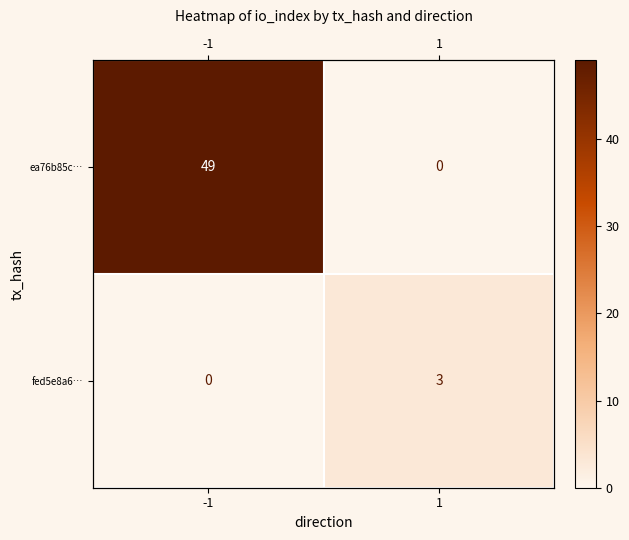

At how many categories does at least one series exceed 12?

1